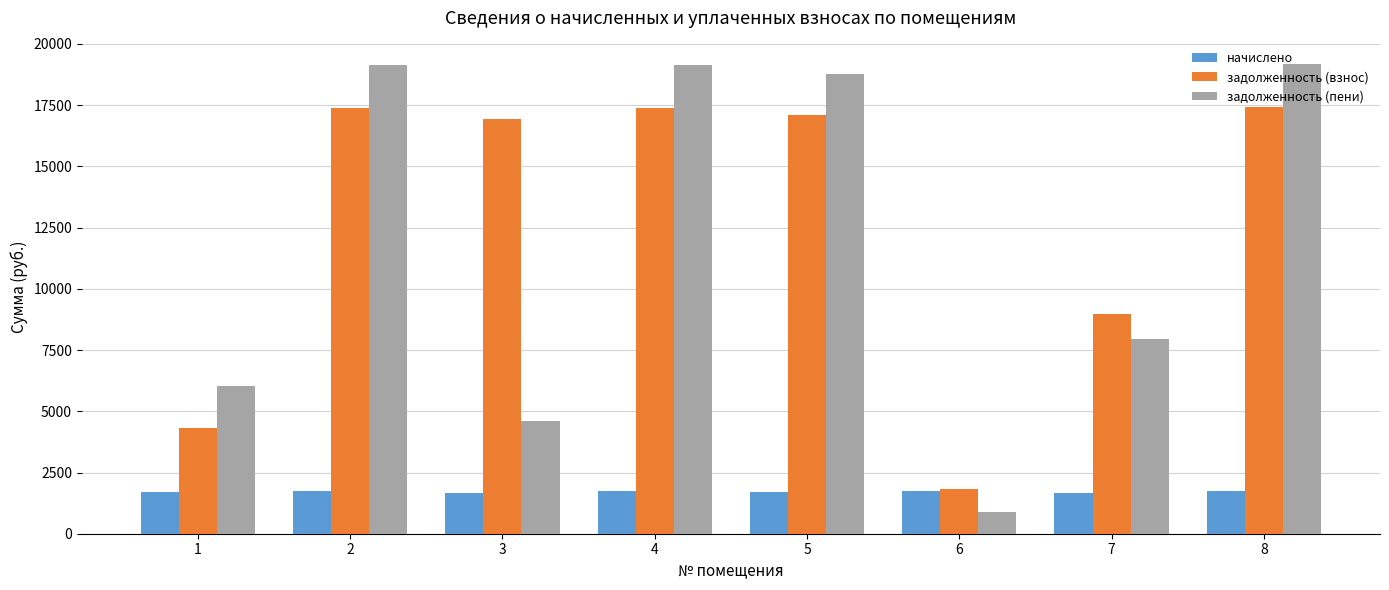

What is the sum of all задолженность (взнос) values?

101381.1